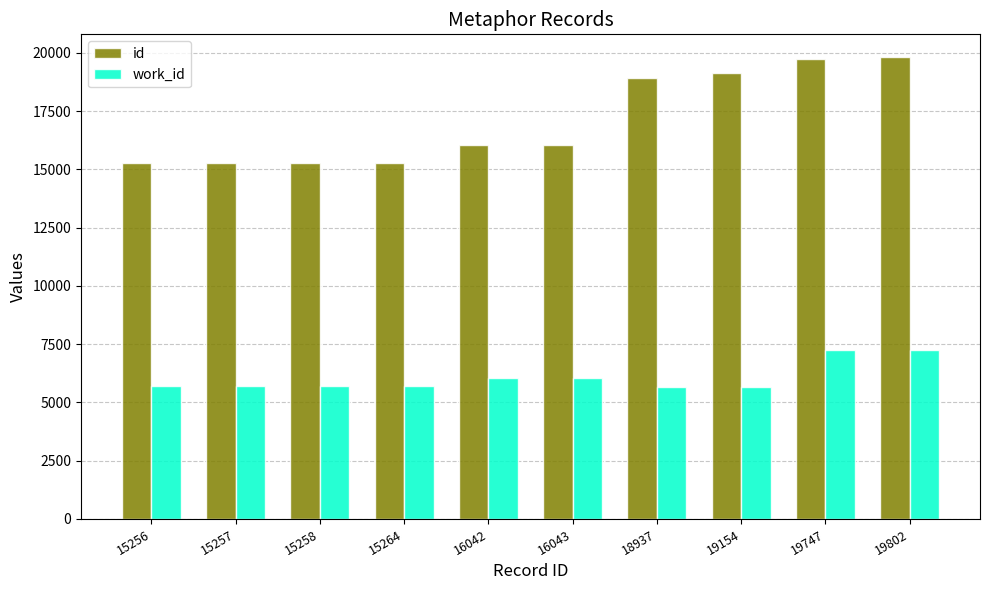

What is the sum of the work_id values at 16042 and 15256?

11777